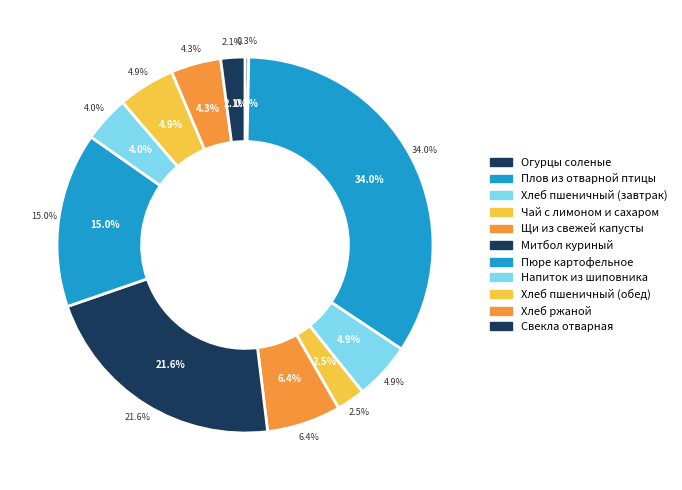

To the nearest percent, what is the difference between the largest and smallest slice percentages?

34%